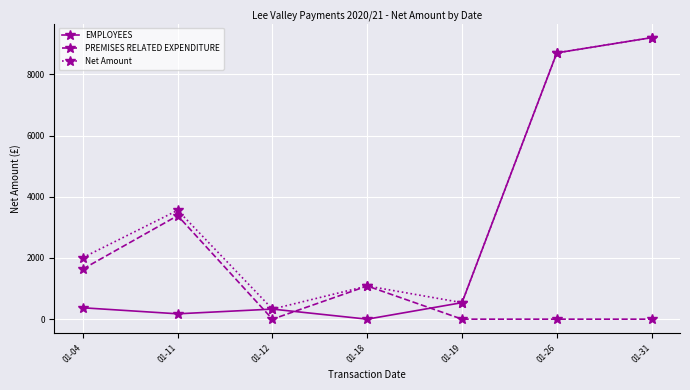

Is it true that EMPLOYEES equals 9198.0 at 01-31?

True